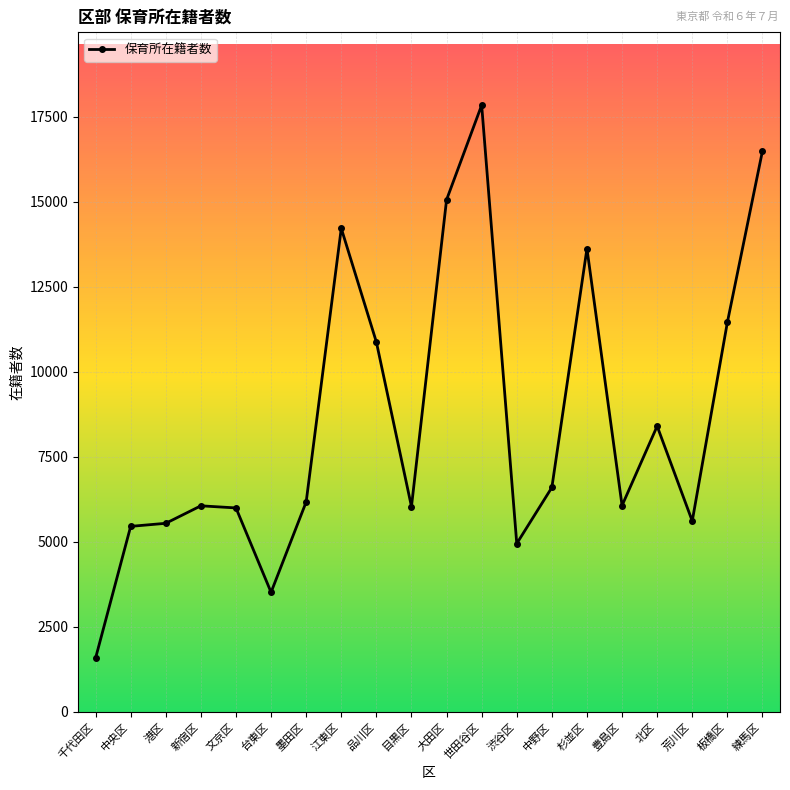

Does the chart have visible grid lines?

Yes